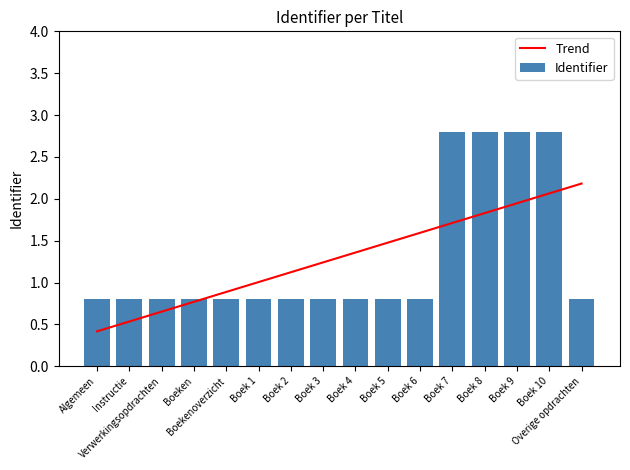

The value of Identifier at Boeken is 0.2. True or false?

False